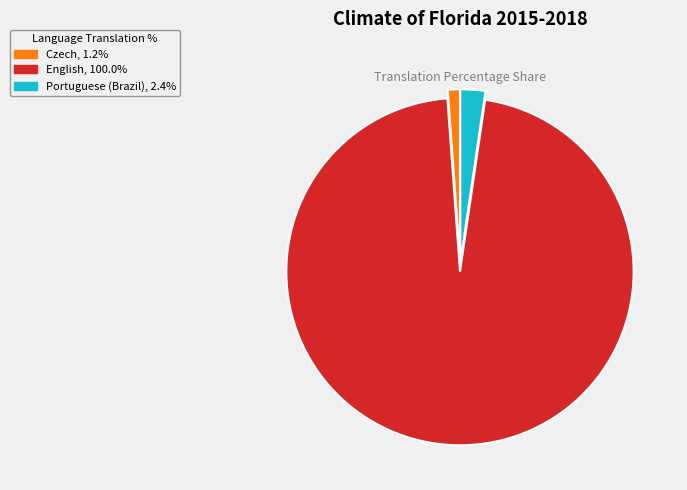

Combined, do Czech, 1.2% and Portuguese (Brazil), 2.4% account for over 50%?

No